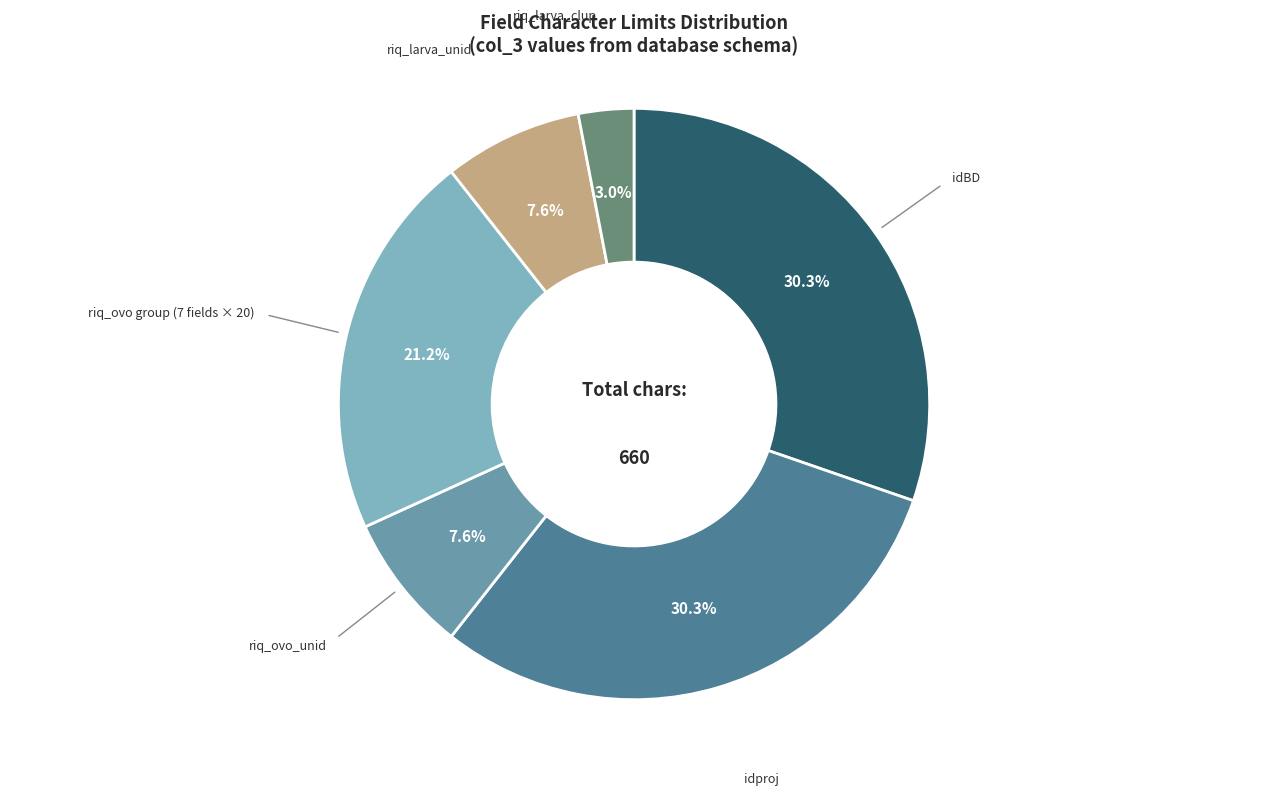

What is the smallest slice in the pie chart?

riq_larva_clup